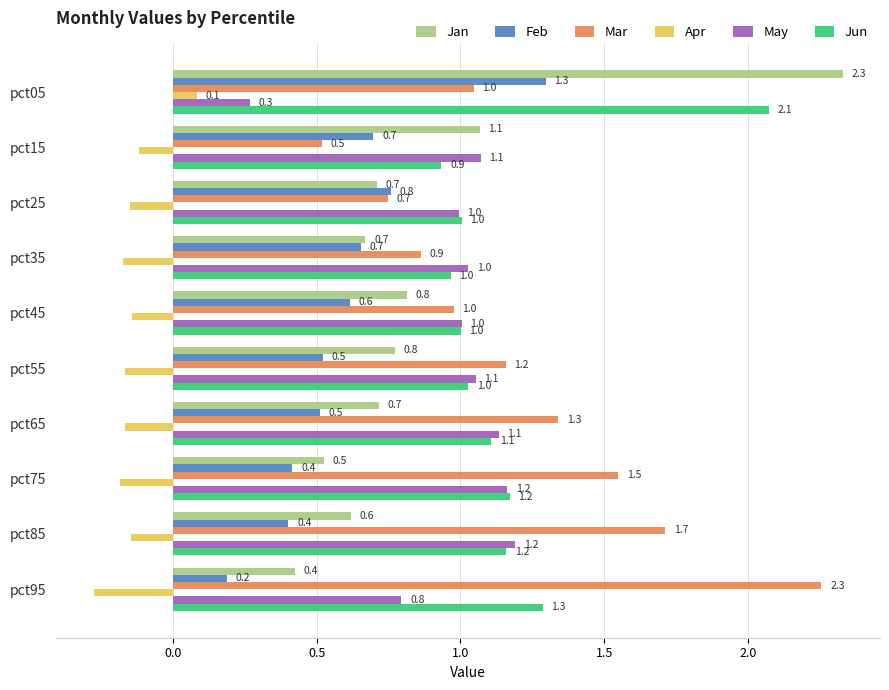

At how many categories does at least one series exceed 2?

2